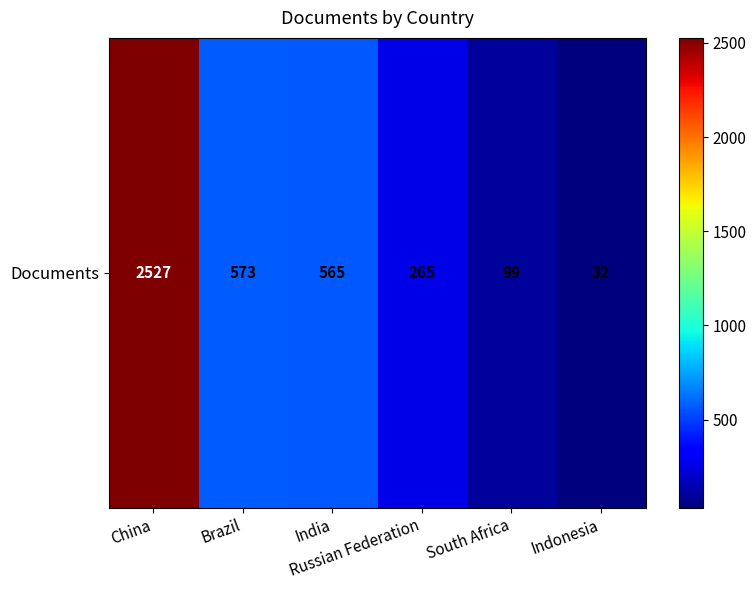

Reading left to right, list all the values displayed in this chart.

2527	573	565	265	99	32